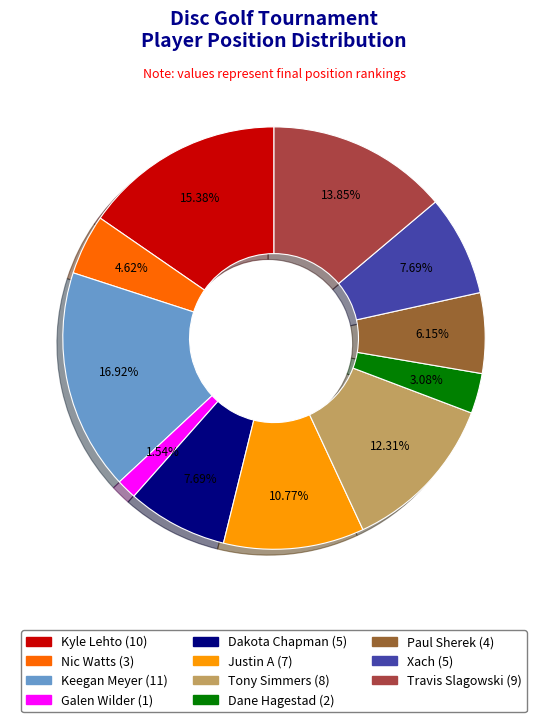

How many slices are in this pie chart?

11